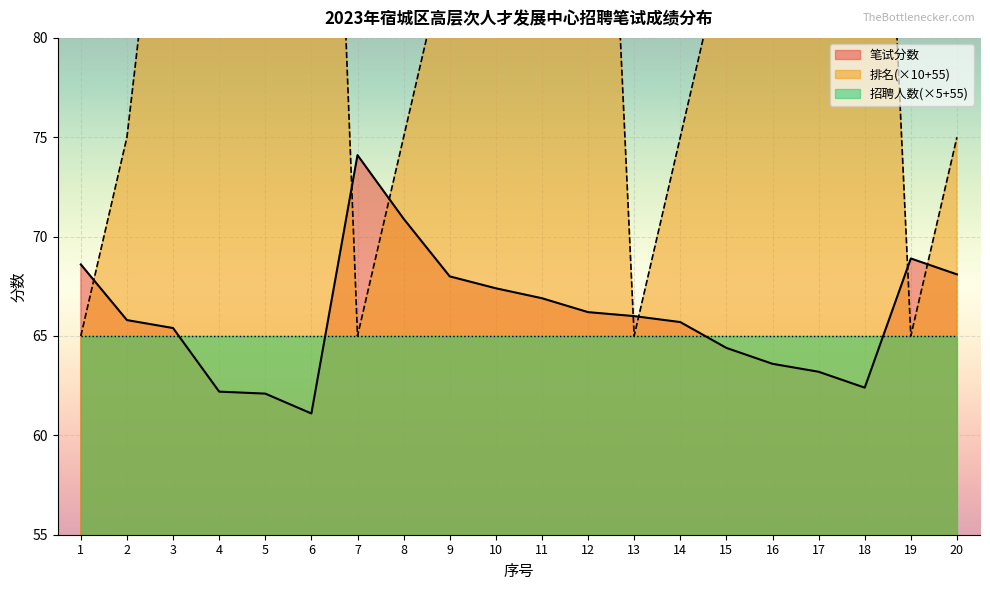

What is the difference between the highest and lowest values at 10?

27.6